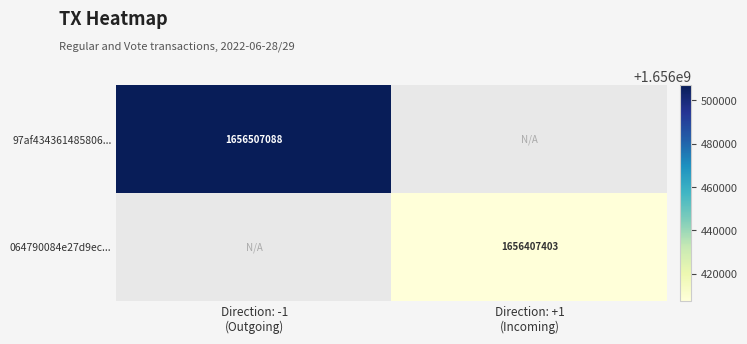

How many categories are shown in the chart?

2